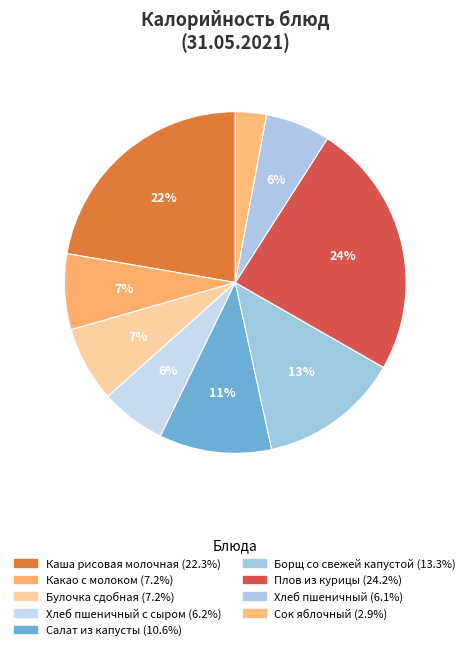

Is there any slice that represents more than half of the pie?

No